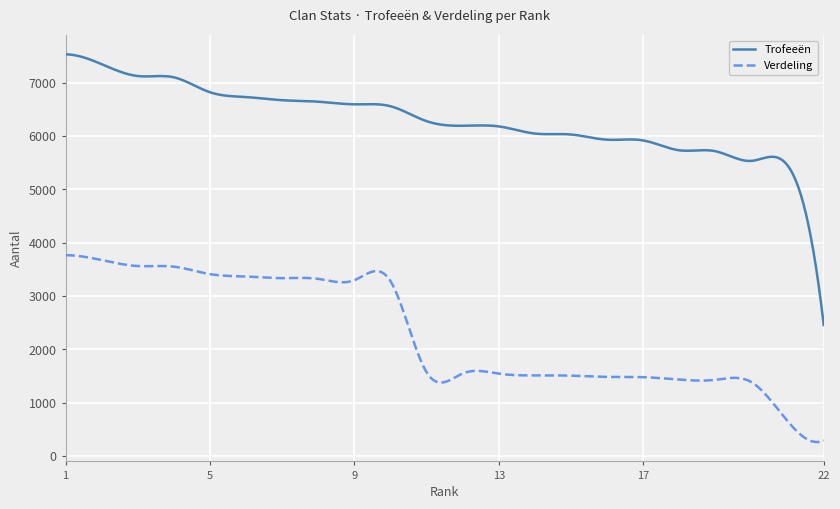

Which series has the largest total across all categories?

Trofeeën